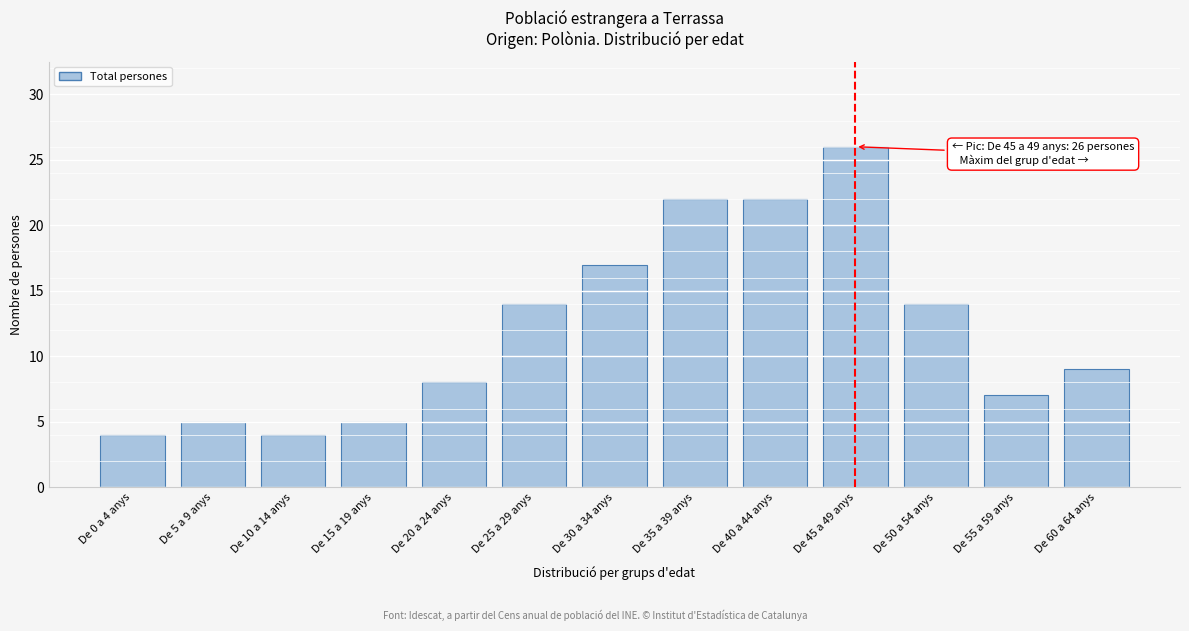

Reading left to right, extract all data points from this chart.

De 0 a 4 anys=4	De 5 a 9 anys=5	De 10 a 14 anys=4	De 15 a 19 anys=5	De 20 a 24 anys=8	De 25 a 29 anys=14	De 30 a 34 anys=17	De 35 a 39 anys=22	De 40 a 44 anys=22	De 45 a 49 anys=26	De 50 a 54 anys=14	De 55 a 59 anys=7	De 60 a 64 anys=9